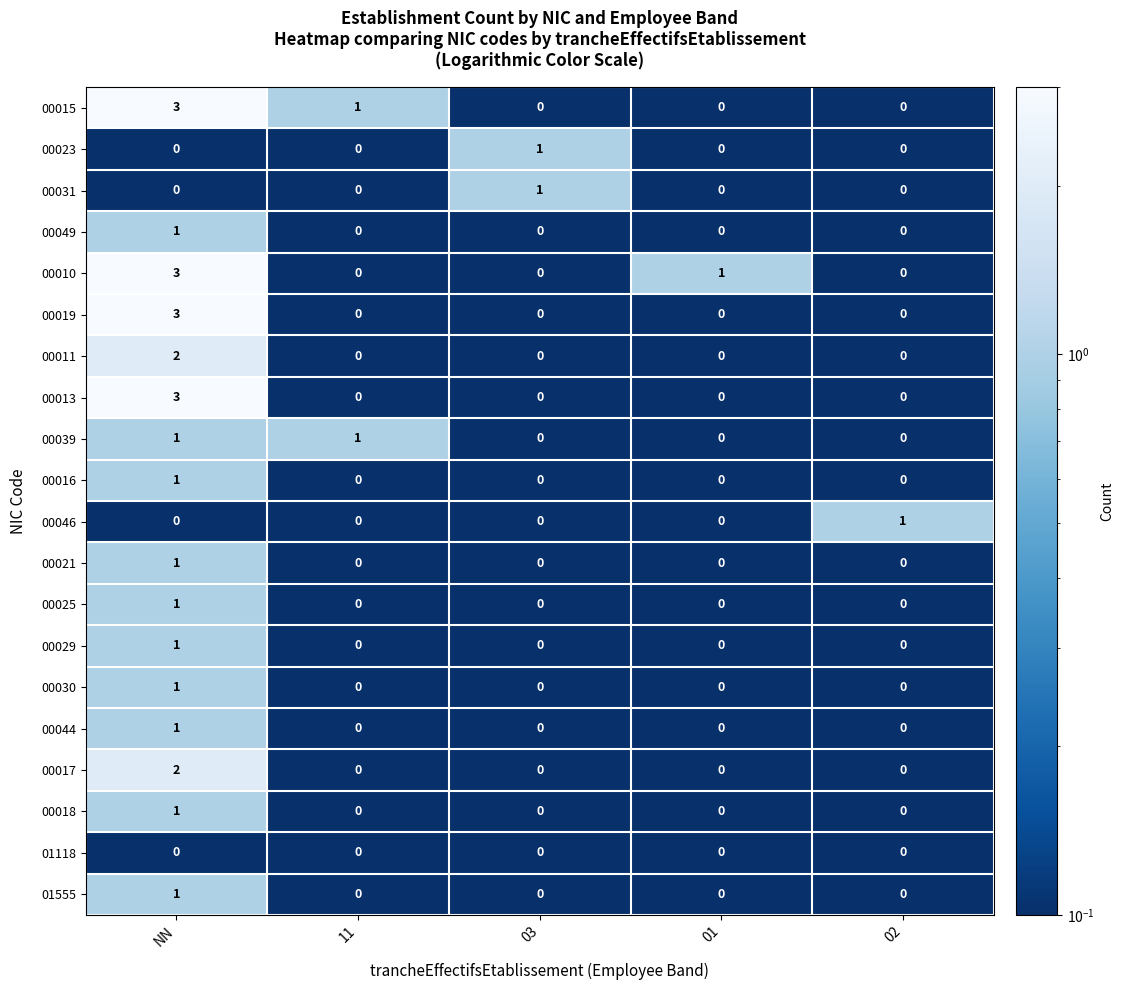

The value of 00023 at 01 is 0. True or false?

True